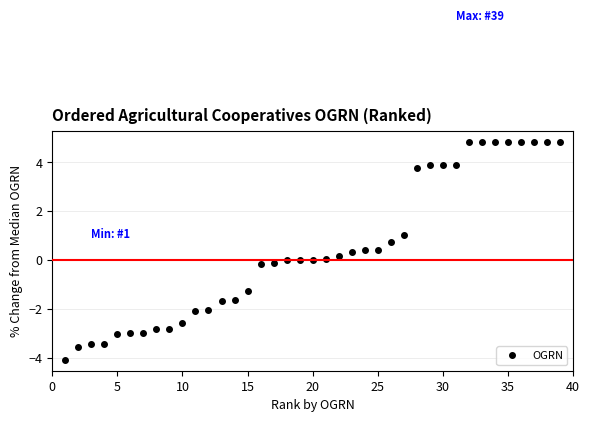

What is the value of the 29th point from the left?

3.9